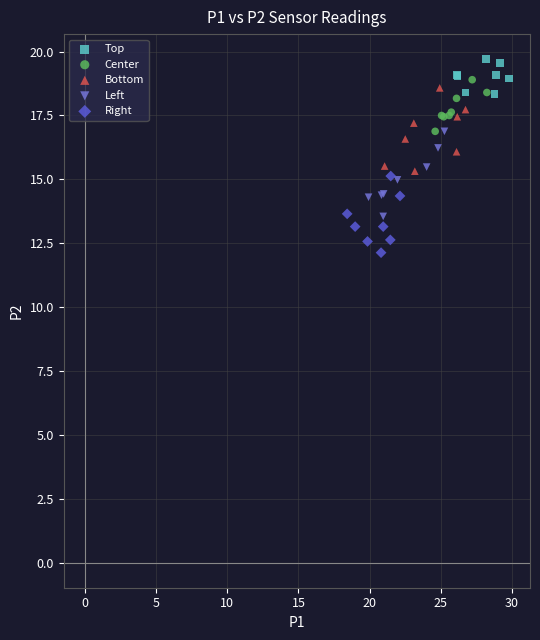

Which series reaches the minimum Y coordinate?

Right